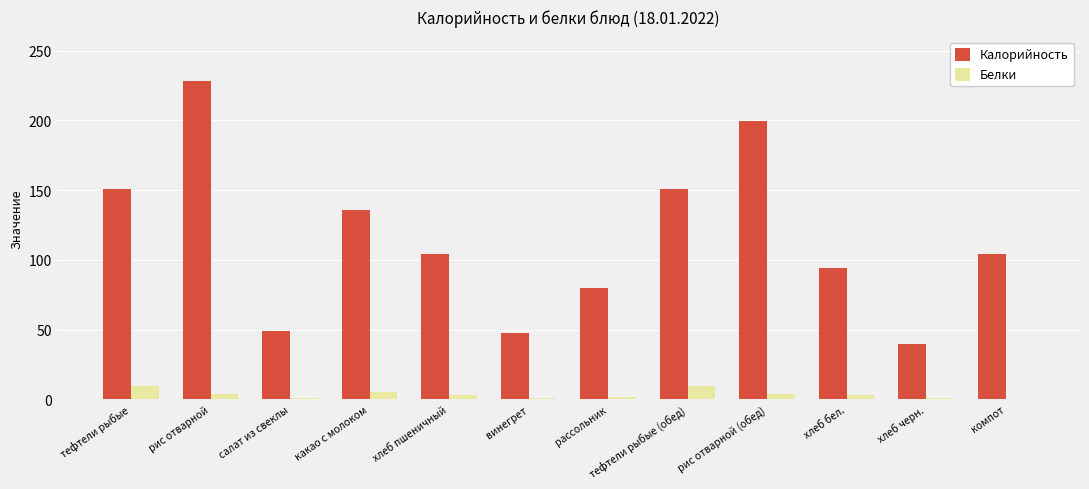

What is the sum of all Белки values?

43.7